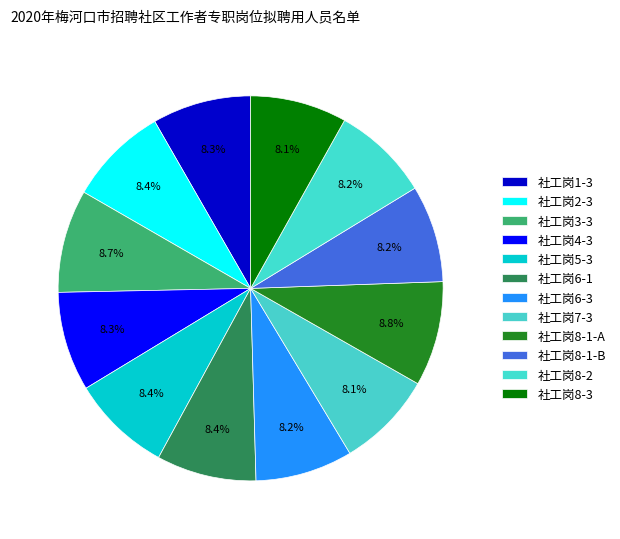

Which slice is the smallest?

社工岗8-3